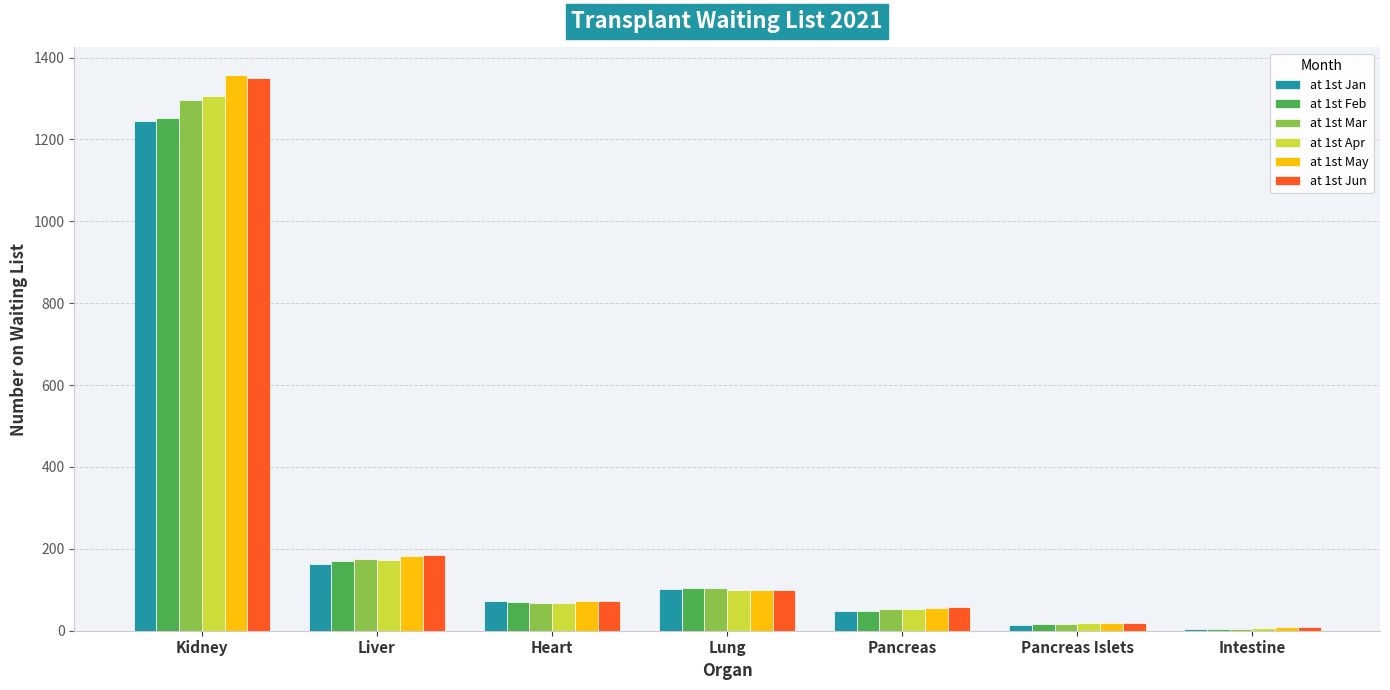

The value of at 1st Feb at Pancreas Islets is 17. True or false?

True